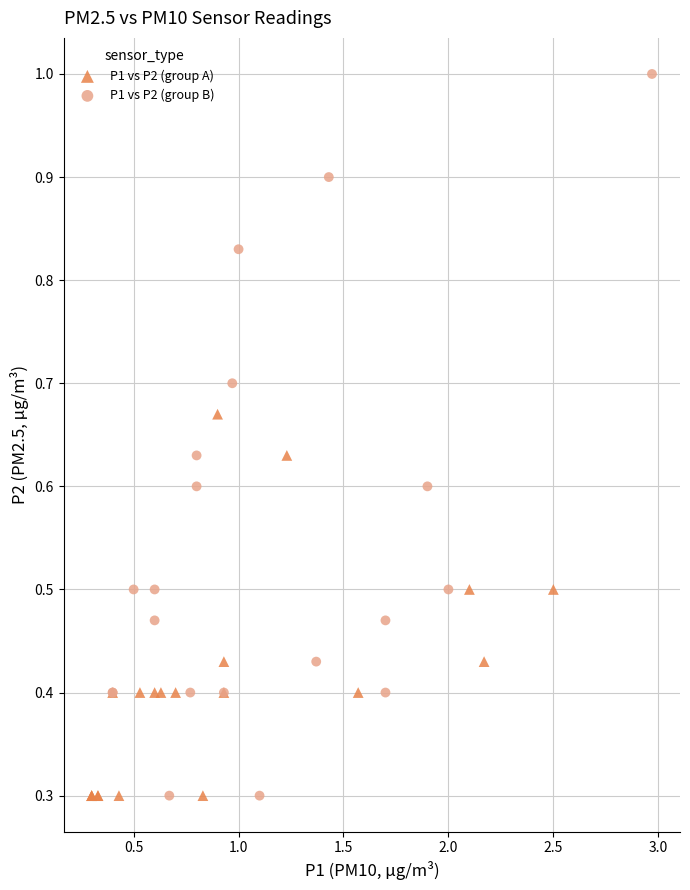

Which series contains the highest Y value?

P1 vs P2 (group B)